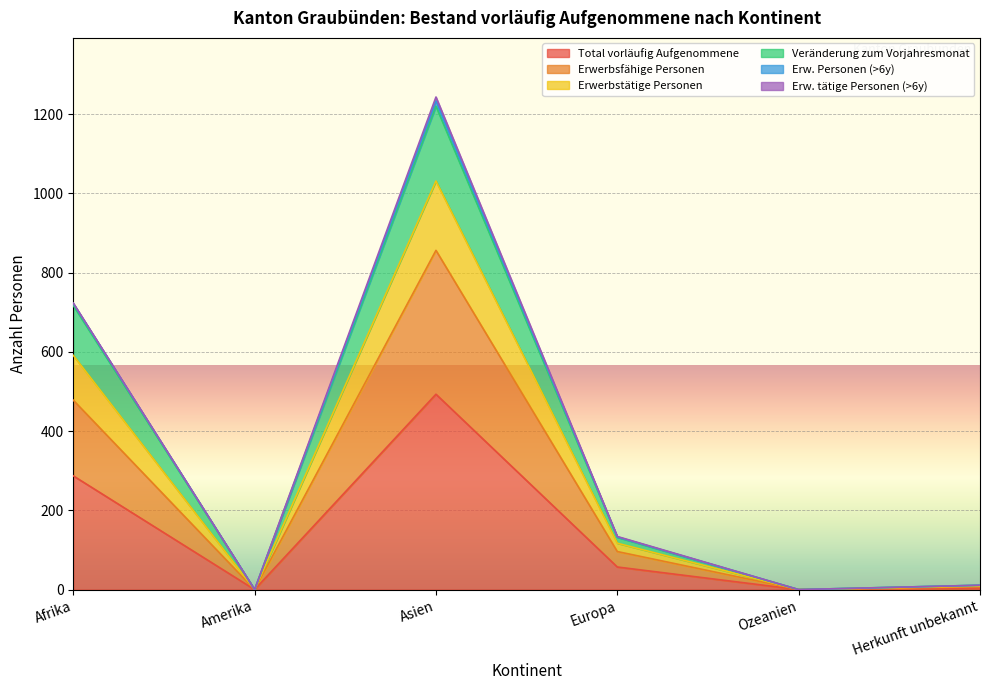

What is the label of the 5th point from the left?

Ozeanien